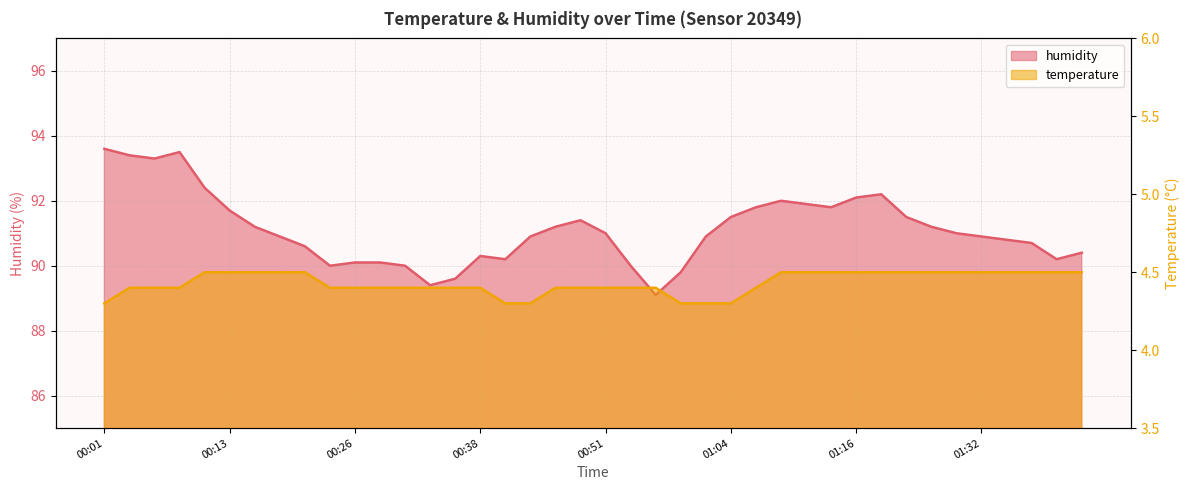

Reading right to left, list all the values displayed in this chart.

temperature: 01:41=4.5	01:39=4.5	01:37=4.5	01:34=4.5	01:32=4.5	01:29=4.5	01:27=4.5	01:24=4.5	01:19=4.5	01:16=4.5	01:14=4.5	01:11=4.5	01:09=4.5	01:06=4.4	01:04=4.3	01:01=4.3	00:58=4.3	00:56=4.4	00:53=4.4	00:51=4.4	00:48=4.4	00:45=4.4	00:43=4.3	00:40=4.3	00:38=4.4	00:35=4.4	00:33=4.4	00:30=4.4	00:28=4.4	00:26=4.4	00:23=4.4	00:21=4.5	00:18=4.5	00:16=4.5	00:13=4.5	00:11=4.5	00:08=4.4	00:06=4.4	00:03=4.4	00:01=4.3
humidity: 01:41=90.4	01:39=90.2	01:37=90.7	01:34=90.8	01:32=90.9	01:29=91.0	01:27=91.2	01:24=91.5	01:19=92.2	01:16=92.1	01:14=91.8	01:11=91.9	01:09=92.0	01:06=91.8	01:04=91.5	01:01=90.9	00:58=89.8	00:56=89.1	00:53=90.0	00:51=91.0	00:48=91.4	00:45=91.2	00:43=90.9	00:40=90.2	00:38=90.3	00:35=89.6	00:33=89.4	00:30=90.0	00:28=90.1	00:26=90.1	00:23=90.0	00:21=90.6	00:18=90.9	00:16=91.2	00:13=91.7	00:11=92.4	00:08=93.5	00:06=93.3	00:03=93.4	00:01=93.6